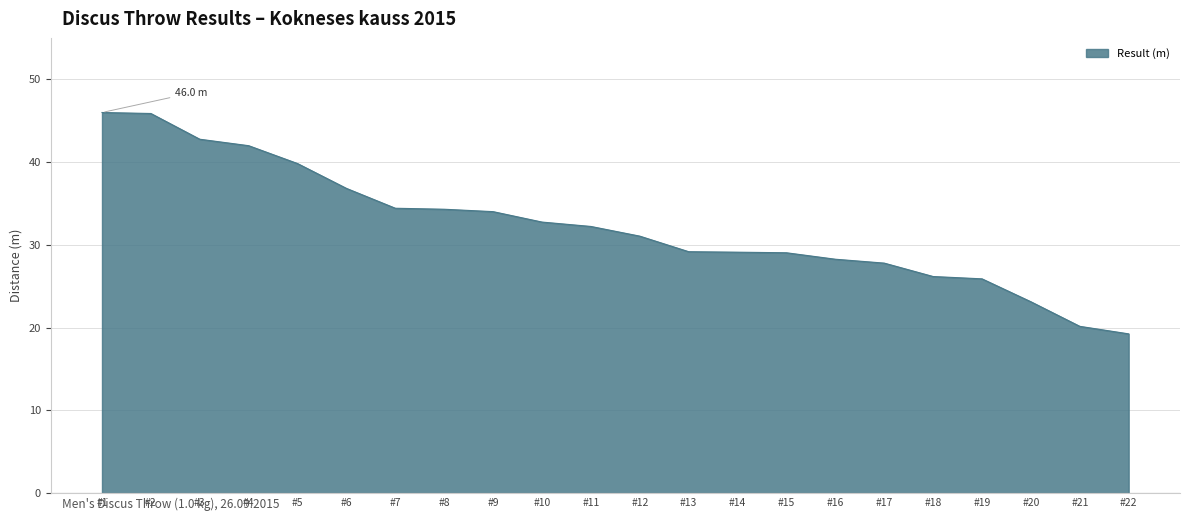

Where is the data nearest to the value 32?

#11